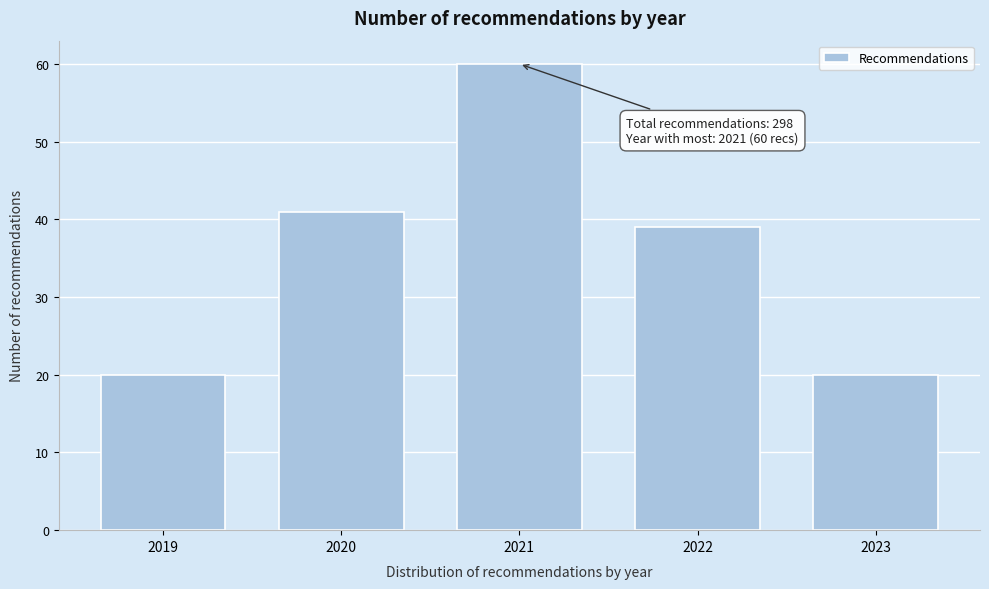

Reading right to left, transcribe all the data shown in this chart.

20	39	60	41	20